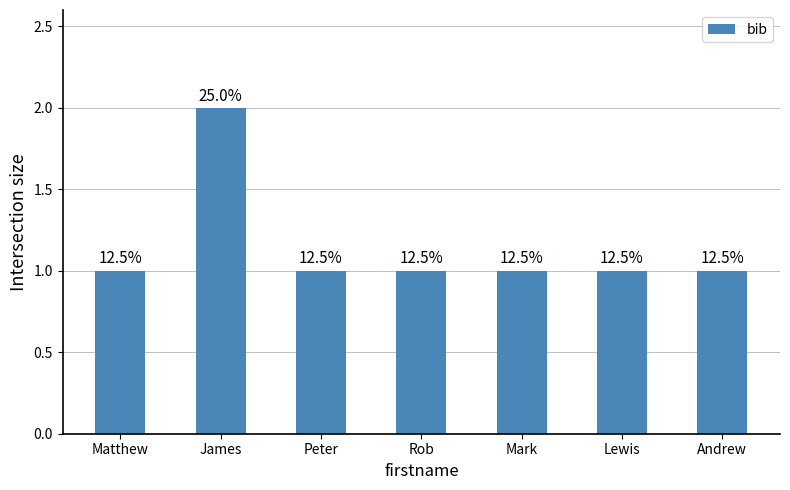

How many bars are there in total?

7